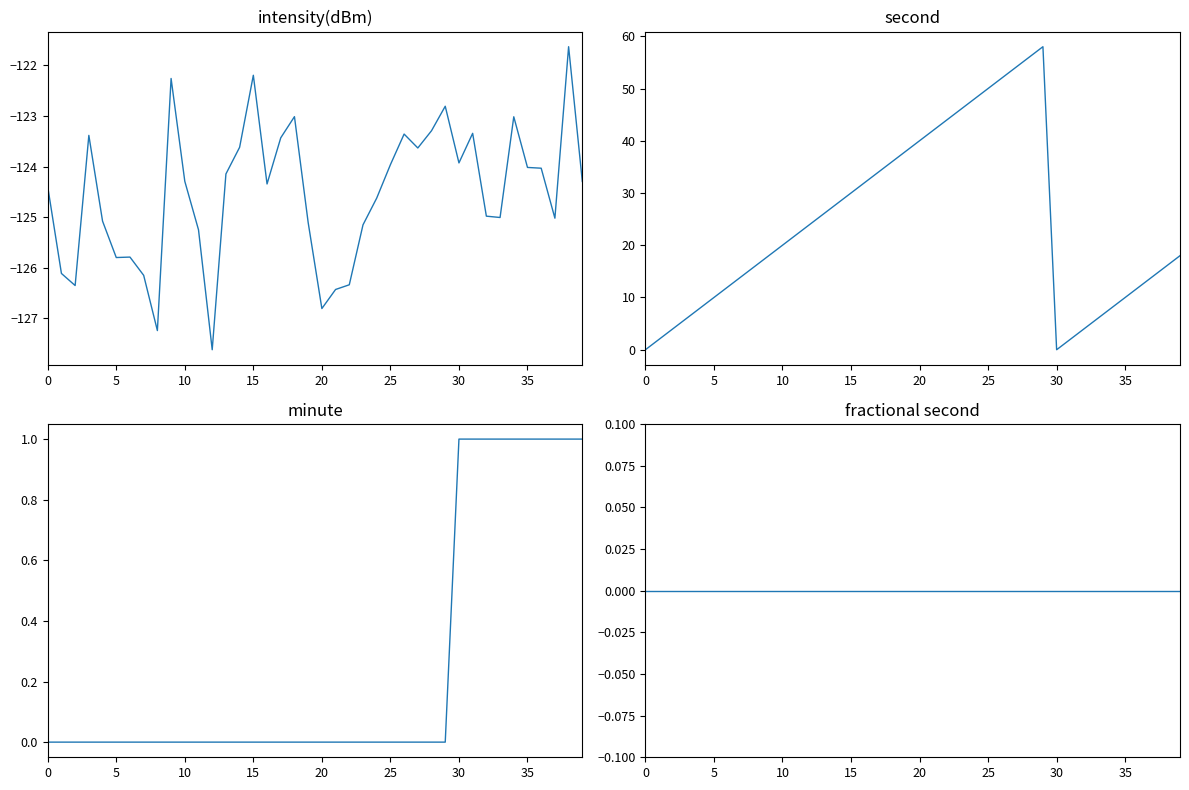

Does the chart display data point markers on the line(s)?

No